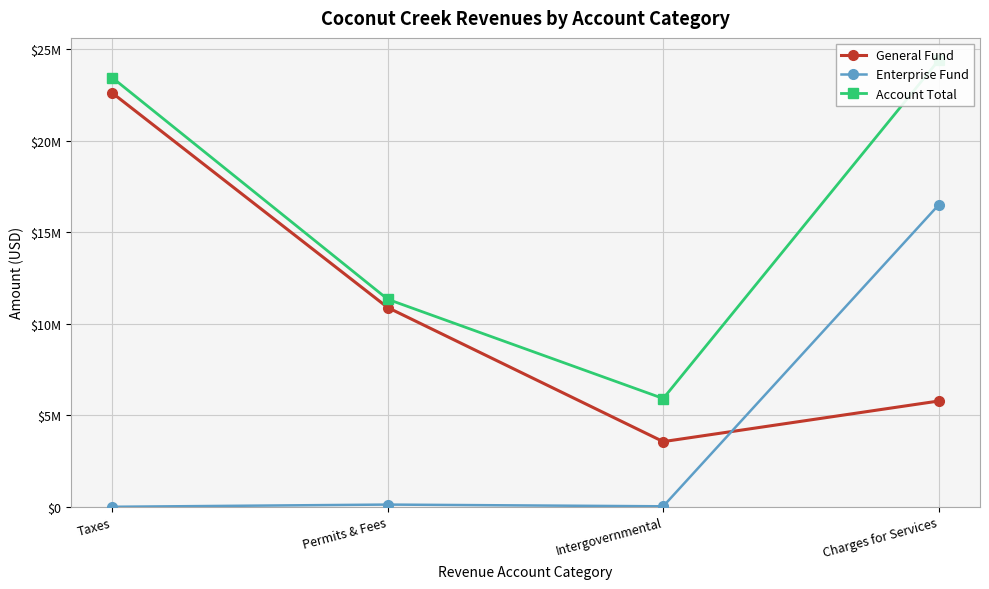

Reading left to right, extract all data points from this chart.

General Fund: Taxes=22601138	Permits & Fees=10881032	Intergovernmental=3558771	Charges for Services=5777126
Enterprise Fund: Taxes=0	Permits & Fees=120575	Intergovernmental=26250	Charges for Services=16488932
Account Total: Taxes=23437730	Permits & Fees=11333414	Intergovernmental=5913137	Charges for Services=24391314